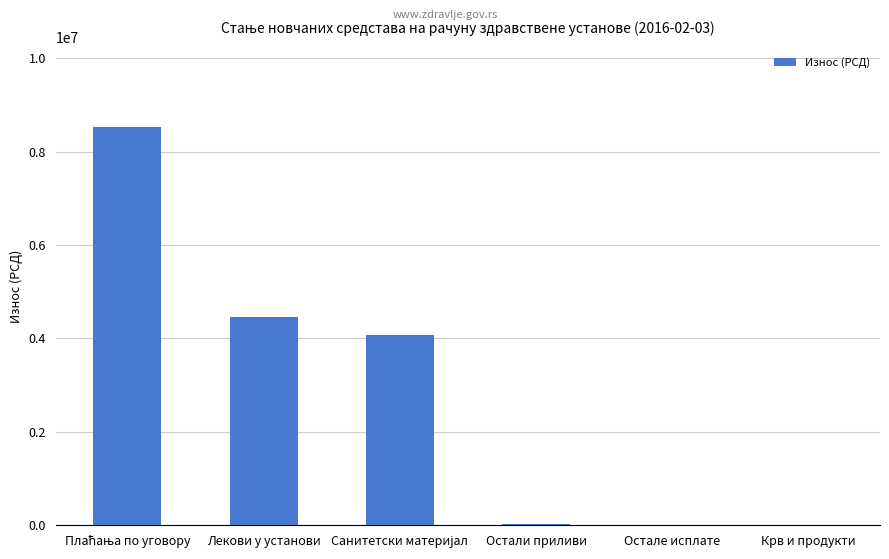

What is the change in value from Лекови у установи to Крв и продукти?

-4457458.3